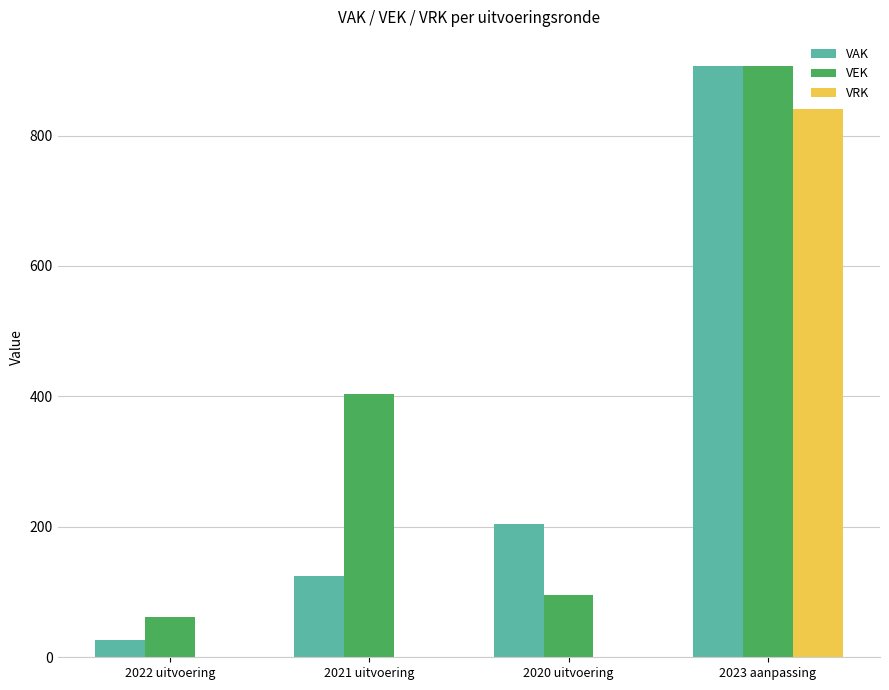

The VRK series shows 0 at 2022 uitvoering. True or false?

True